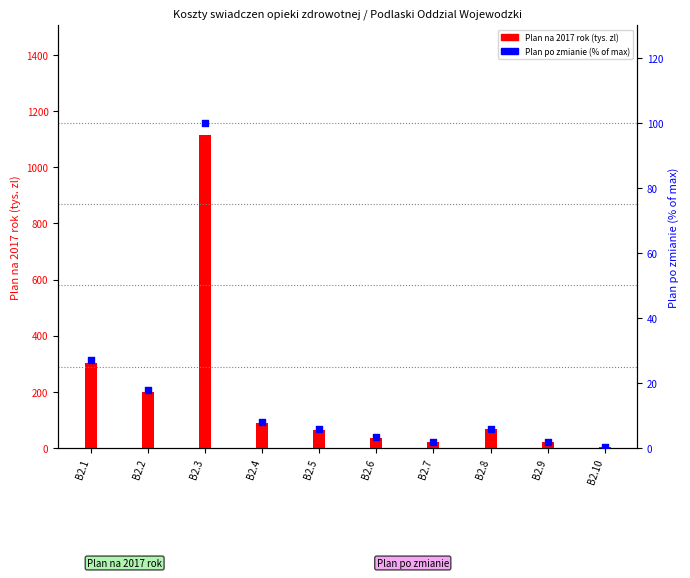

Which series contains the lowest Y value?

Plan po zmianie (% of max)